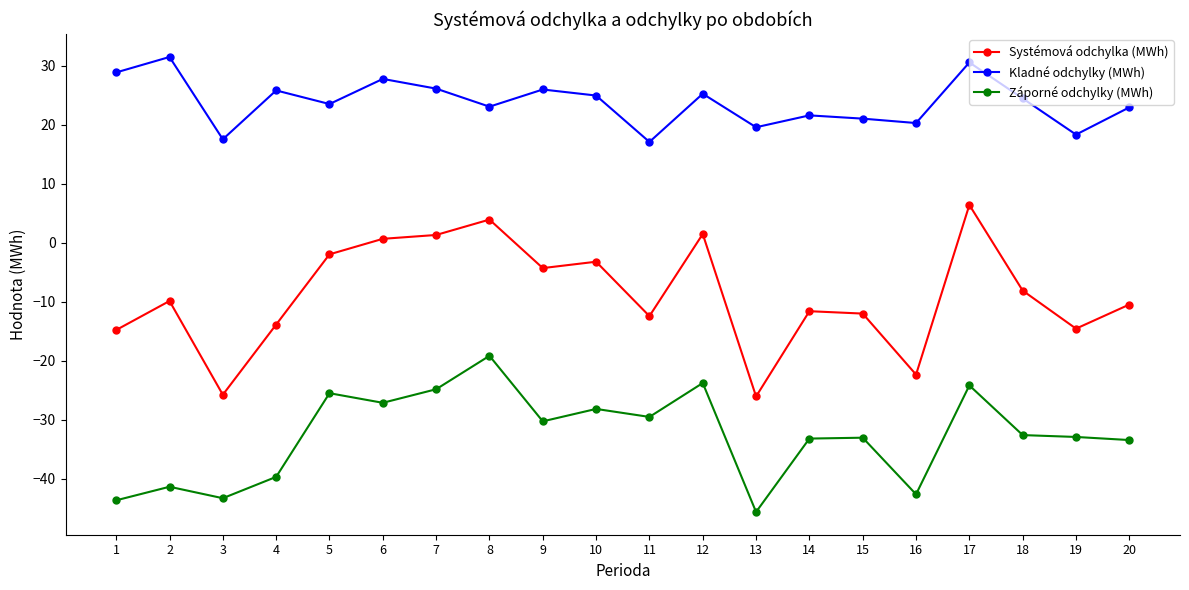

What value does the Záporné odchylky (MWh) series have at 11?

-29.5